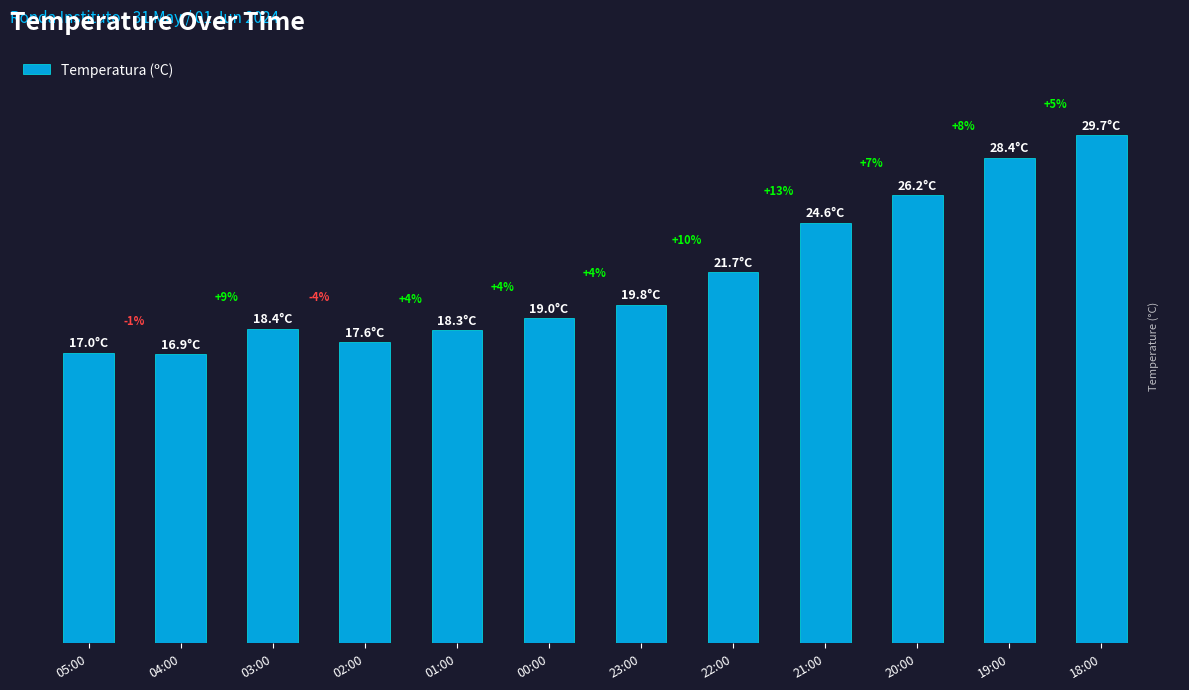

What position from the right is 02:00?

9